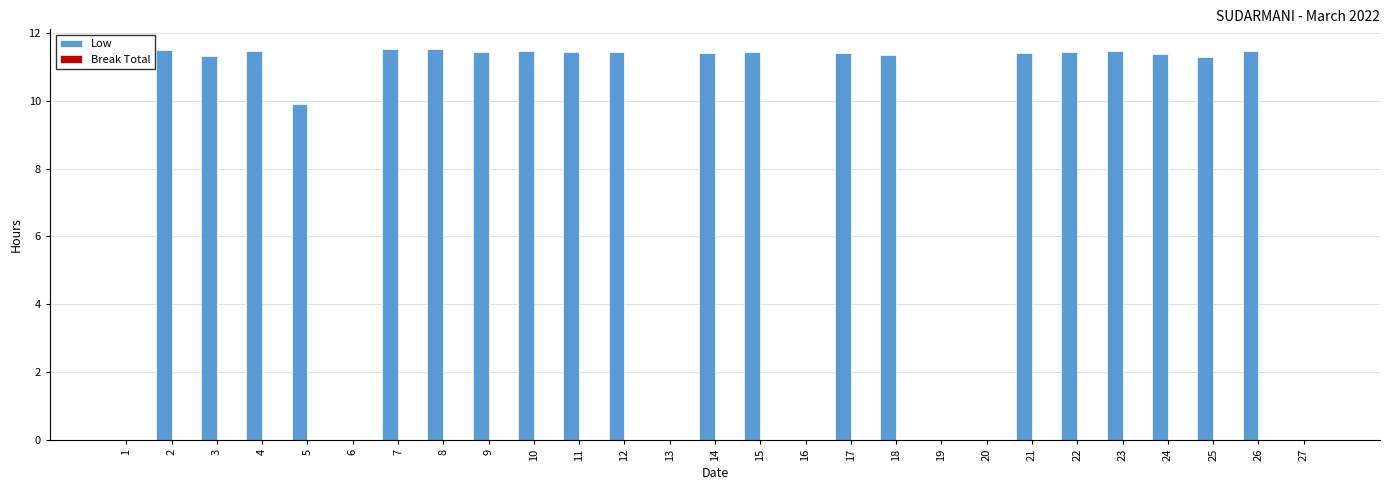

Are the bars horizontal?

No